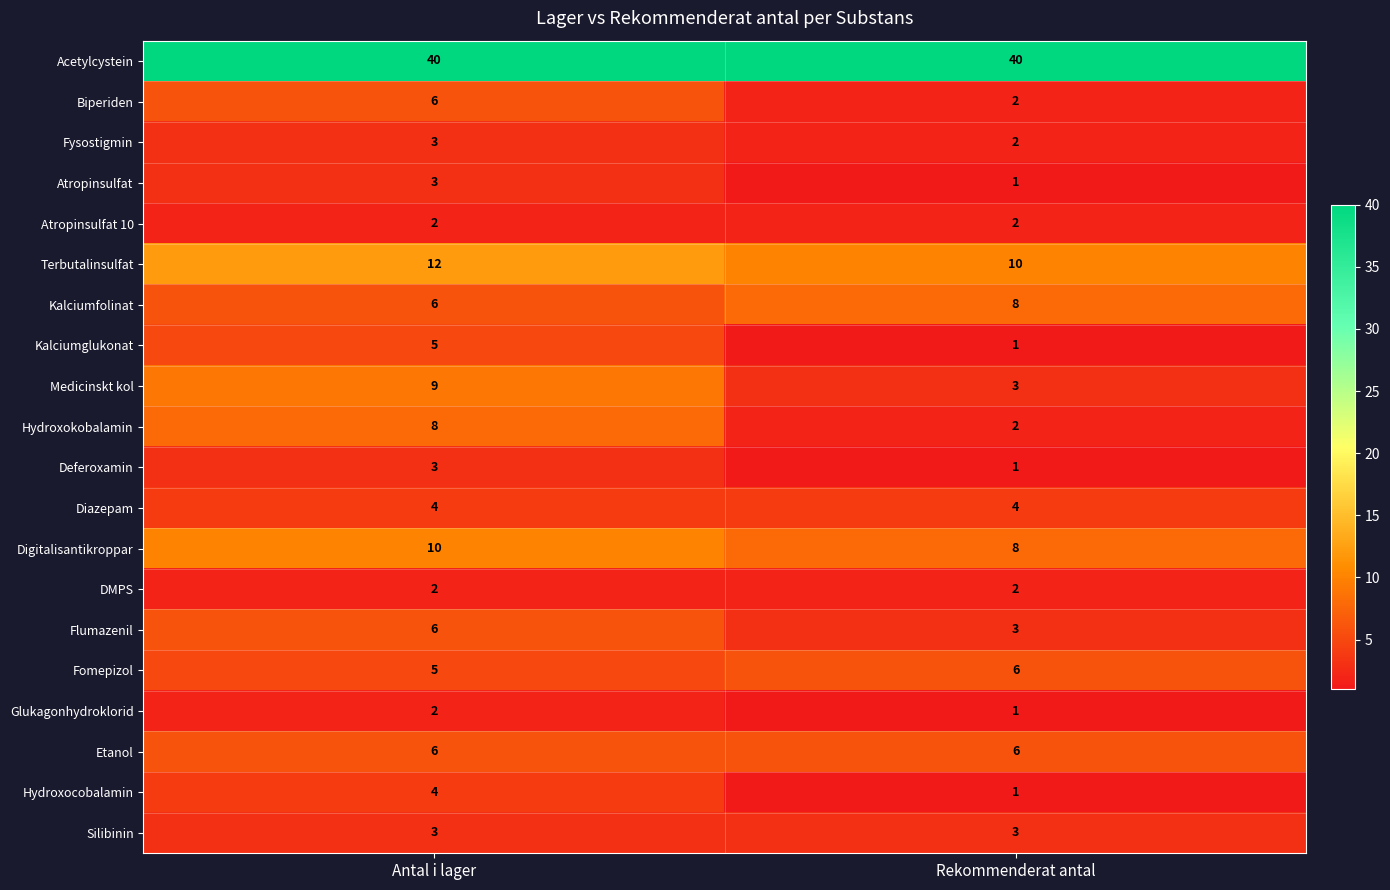

What is the spread (max minus min) of values at Rekommenderat antal?

39